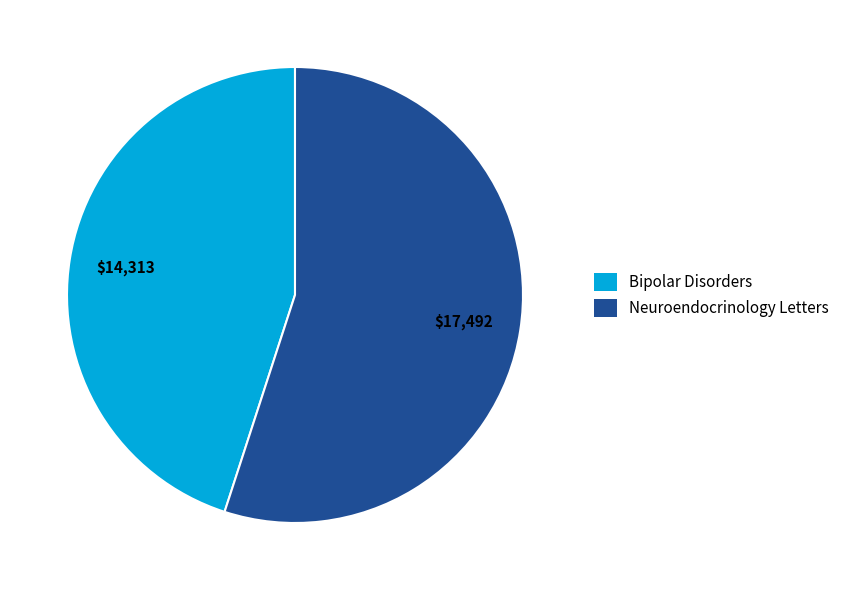

Rank the categories by value from lowest to highest.

Bipolar Disorders, Neuroendocrinology Letters